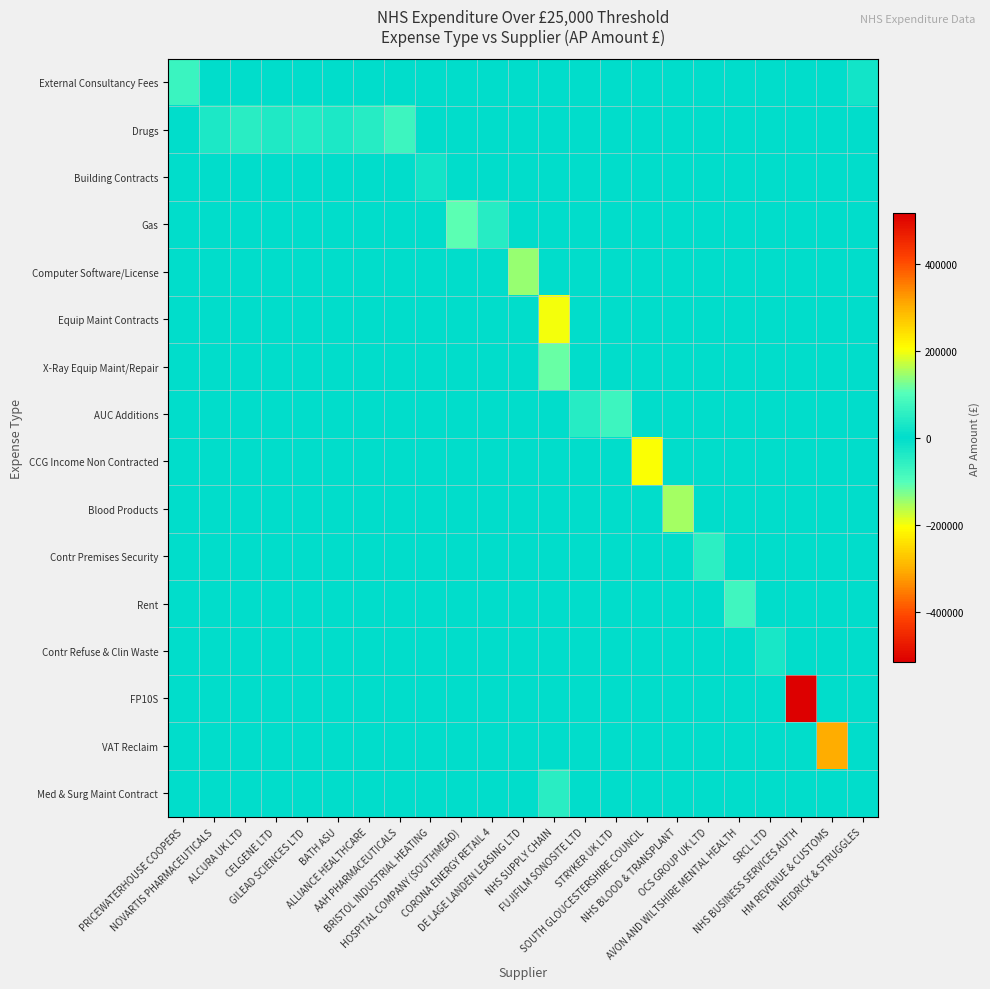

Reading left to right, transcribe all the data shown in this chart.

External Consultancy Fees: PRICEWATERHOUSE COOPERS=70362.0	NOVARTIS PHARMACEUTICALS=0.0	ALCURA UK LTD=0.0	CELGENE LTD=0.0	GILEAD SCIENCES LTD=0.0	BATH ASU=0.0	ALLIANCE HEALTHCARE=0.0	AAH PHARMACEUTICALS=0.0	BRISTOL INDUSTRIAL HEATING=0.0	HOSPITAL COMPANY (SOUTHMEAD)=0.0	CORONA ENERGY RETAIL 4=0.0	DE LAGE LANDEN LEASING LTD=0.0	NHS SUPPLY CHAIN=0.0	FUJIFILM SONOSITE LTD=0.0	STRYKER UK LTD=0.0	SOUTH GLOUCESTERSHIRE COUNCIL=0.0	NHS BLOOD & TRANSPLANT=0.0	OCS GROUP UK LTD=0.0	AVON AND WILTSHIRE MENTAL HEALTH=0.0	SRCL LTD=0.0	NHS BUSINESS SERVICES AUTH=0.0	HM REVENUE & CUSTOMS=0.0	HEIDRICK & STRUGGLES=22500.0
Drugs: PRICEWATERHOUSE COOPERS=0.0	NOVARTIS PHARMACEUTICALS=32670.1	ALCURA UK LTD=51248.9	CELGENE LTD=37949.4	GILEAD SCIENCES LTD=41657.7	BATH ASU=33924.0	ALLIANCE HEALTHCARE=47932.1	AAH PHARMACEUTICALS=74010.1	BRISTOL INDUSTRIAL HEATING=0.0	HOSPITAL COMPANY (SOUTHMEAD)=0.0	CORONA ENERGY RETAIL 4=0.0	DE LAGE LANDEN LEASING LTD=0.0	NHS SUPPLY CHAIN=0.0	FUJIFILM SONOSITE LTD=0.0	STRYKER UK LTD=0.0	SOUTH GLOUCESTERSHIRE COUNCIL=0.0	NHS BLOOD & TRANSPLANT=0.0	OCS GROUP UK LTD=0.0	AVON AND WILTSHIRE MENTAL HEALTH=0.0	SRCL LTD=0.0	NHS BUSINESS SERVICES AUTH=0.0	HM REVENUE & CUSTOMS=0.0	HEIDRICK & STRUGGLES=0.0
Building Contracts: PRICEWATERHOUSE COOPERS=0.0	NOVARTIS PHARMACEUTICALS=0.0	ALCURA UK LTD=0.0	CELGENE LTD=0.0	GILEAD SCIENCES LTD=0.0	BATH ASU=0.0	ALLIANCE HEALTHCARE=0.0	AAH PHARMACEUTICALS=0.0	BRISTOL INDUSTRIAL HEATING=22712.0	HOSPITAL COMPANY (SOUTHMEAD)=0.0	CORONA ENERGY RETAIL 4=0.0	DE LAGE LANDEN LEASING LTD=0.0	NHS SUPPLY CHAIN=0.0	FUJIFILM SONOSITE LTD=0.0	STRYKER UK LTD=0.0	SOUTH GLOUCESTERSHIRE COUNCIL=0.0	NHS BLOOD & TRANSPLANT=0.0	OCS GROUP UK LTD=0.0	AVON AND WILTSHIRE MENTAL HEALTH=0.0	SRCL LTD=0.0	NHS BUSINESS SERVICES AUTH=0.0	HM REVENUE & CUSTOMS=0.0	HEIDRICK & STRUGGLES=0.0
Gas: PRICEWATERHOUSE COOPERS=0.0	NOVARTIS PHARMACEUTICALS=0.0	ALCURA UK LTD=0.0	CELGENE LTD=0.0	GILEAD SCIENCES LTD=0.0	BATH ASU=0.0	ALLIANCE HEALTHCARE=0.0	AAH PHARMACEUTICALS=0.0	BRISTOL INDUSTRIAL HEATING=0.0	HOSPITAL COMPANY (SOUTHMEAD)=104988.7	CORONA ENERGY RETAIL 4=-47331.2	DE LAGE LANDEN LEASING LTD=0.0	NHS SUPPLY CHAIN=0.0	FUJIFILM SONOSITE LTD=0.0	STRYKER UK LTD=0.0	SOUTH GLOUCESTERSHIRE COUNCIL=0.0	NHS BLOOD & TRANSPLANT=0.0	OCS GROUP UK LTD=0.0	AVON AND WILTSHIRE MENTAL HEALTH=0.0	SRCL LTD=0.0	NHS BUSINESS SERVICES AUTH=0.0	HM REVENUE & CUSTOMS=0.0	HEIDRICK & STRUGGLES=0.0
Computer Software/License: PRICEWATERHOUSE COOPERS=0.0	NOVARTIS PHARMACEUTICALS=0.0	ALCURA UK LTD=0.0	CELGENE LTD=0.0	GILEAD SCIENCES LTD=0.0	BATH ASU=0.0	ALLIANCE HEALTHCARE=0.0	AAH PHARMACEUTICALS=0.0	BRISTOL INDUSTRIAL HEATING=0.0	HOSPITAL COMPANY (SOUTHMEAD)=0.0	CORONA ENERGY RETAIL 4=0.0	DE LAGE LANDEN LEASING LTD=143071.1	NHS SUPPLY CHAIN=0.0	FUJIFILM SONOSITE LTD=0.0	STRYKER UK LTD=0.0	SOUTH GLOUCESTERSHIRE COUNCIL=0.0	NHS BLOOD & TRANSPLANT=0.0	OCS GROUP UK LTD=0.0	AVON AND WILTSHIRE MENTAL HEALTH=0.0	SRCL LTD=0.0	NHS BUSINESS SERVICES AUTH=0.0	HM REVENUE & CUSTOMS=0.0	HEIDRICK & STRUGGLES=0.0
Equip Maint Contracts: PRICEWATERHOUSE COOPERS=0.0	NOVARTIS PHARMACEUTICALS=0.0	ALCURA UK LTD=0.0	CELGENE LTD=0.0	GILEAD SCIENCES LTD=0.0	BATH ASU=0.0	ALLIANCE HEALTHCARE=0.0	AAH PHARMACEUTICALS=0.0	BRISTOL INDUSTRIAL HEATING=0.0	HOSPITAL COMPANY (SOUTHMEAD)=0.0	CORONA ENERGY RETAIL 4=0.0	DE LAGE LANDEN LEASING LTD=0.0	NHS SUPPLY CHAIN=199352.7	FUJIFILM SONOSITE LTD=0.0	STRYKER UK LTD=0.0	SOUTH GLOUCESTERSHIRE COUNCIL=0.0	NHS BLOOD & TRANSPLANT=0.0	OCS GROUP UK LTD=0.0	AVON AND WILTSHIRE MENTAL HEALTH=0.0	SRCL LTD=0.0	NHS BUSINESS SERVICES AUTH=0.0	HM REVENUE & CUSTOMS=0.0	HEIDRICK & STRUGGLES=0.0
X-Ray Equip Maint/Repair: PRICEWATERHOUSE COOPERS=0.0	NOVARTIS PHARMACEUTICALS=0.0	ALCURA UK LTD=0.0	CELGENE LTD=0.0	GILEAD SCIENCES LTD=0.0	BATH ASU=0.0	ALLIANCE HEALTHCARE=0.0	AAH PHARMACEUTICALS=0.0	BRISTOL INDUSTRIAL HEATING=0.0	HOSPITAL COMPANY (SOUTHMEAD)=0.0	CORONA ENERGY RETAIL 4=0.0	DE LAGE LANDEN LEASING LTD=0.0	NHS SUPPLY CHAIN=115970.1	FUJIFILM SONOSITE LTD=0.0	STRYKER UK LTD=0.0	SOUTH GLOUCESTERSHIRE COUNCIL=0.0	NHS BLOOD & TRANSPLANT=0.0	OCS GROUP UK LTD=0.0	AVON AND WILTSHIRE MENTAL HEALTH=0.0	SRCL LTD=0.0	NHS BUSINESS SERVICES AUTH=0.0	HM REVENUE & CUSTOMS=0.0	HEIDRICK & STRUGGLES=0.0
AUC Additions: PRICEWATERHOUSE COOPERS=0.0	NOVARTIS PHARMACEUTICALS=0.0	ALCURA UK LTD=0.0	CELGENE LTD=0.0	GILEAD SCIENCES LTD=0.0	BATH ASU=0.0	ALLIANCE HEALTHCARE=0.0	AAH PHARMACEUTICALS=0.0	BRISTOL INDUSTRIAL HEATING=0.0	HOSPITAL COMPANY (SOUTHMEAD)=0.0	CORONA ENERGY RETAIL 4=0.0	DE LAGE LANDEN LEASING LTD=0.0	NHS SUPPLY CHAIN=0.0	FUJIFILM SONOSITE LTD=44400.0	STRYKER UK LTD=75756.0	SOUTH GLOUCESTERSHIRE COUNCIL=0.0	NHS BLOOD & TRANSPLANT=0.0	OCS GROUP UK LTD=0.0	AVON AND WILTSHIRE MENTAL HEALTH=0.0	SRCL LTD=0.0	NHS BUSINESS SERVICES AUTH=0.0	HM REVENUE & CUSTOMS=0.0	HEIDRICK & STRUGGLES=0.0
CCG Income Non Contracted: PRICEWATERHOUSE COOPERS=0.0	NOVARTIS PHARMACEUTICALS=0.0	ALCURA UK LTD=0.0	CELGENE LTD=0.0	GILEAD SCIENCES LTD=0.0	BATH ASU=0.0	ALLIANCE HEALTHCARE=0.0	AAH PHARMACEUTICALS=0.0	BRISTOL INDUSTRIAL HEATING=0.0	HOSPITAL COMPANY (SOUTHMEAD)=0.0	CORONA ENERGY RETAIL 4=0.0	DE LAGE LANDEN LEASING LTD=0.0	NHS SUPPLY CHAIN=0.0	FUJIFILM SONOSITE LTD=0.0	STRYKER UK LTD=0.0	SOUTH GLOUCESTERSHIRE COUNCIL=203172.0	NHS BLOOD & TRANSPLANT=0.0	OCS GROUP UK LTD=0.0	AVON AND WILTSHIRE MENTAL HEALTH=0.0	SRCL LTD=0.0	NHS BUSINESS SERVICES AUTH=0.0	HM REVENUE & CUSTOMS=0.0	HEIDRICK & STRUGGLES=0.0
Blood Products: PRICEWATERHOUSE COOPERS=0.0	NOVARTIS PHARMACEUTICALS=0.0	ALCURA UK LTD=0.0	CELGENE LTD=0.0	GILEAD SCIENCES LTD=0.0	BATH ASU=0.0	ALLIANCE HEALTHCARE=0.0	AAH PHARMACEUTICALS=0.0	BRISTOL INDUSTRIAL HEATING=0.0	HOSPITAL COMPANY (SOUTHMEAD)=0.0	CORONA ENERGY RETAIL 4=0.0	DE LAGE LANDEN LEASING LTD=0.0	NHS SUPPLY CHAIN=0.0	FUJIFILM SONOSITE LTD=0.0	STRYKER UK LTD=0.0	SOUTH GLOUCESTERSHIRE COUNCIL=0.0	NHS BLOOD & TRANSPLANT=149927.2	OCS GROUP UK LTD=0.0	AVON AND WILTSHIRE MENTAL HEALTH=0.0	SRCL LTD=0.0	NHS BUSINESS SERVICES AUTH=0.0	HM REVENUE & CUSTOMS=0.0	HEIDRICK & STRUGGLES=0.0
Contr Premises Security: PRICEWATERHOUSE COOPERS=0.0	NOVARTIS PHARMACEUTICALS=0.0	ALCURA UK LTD=0.0	CELGENE LTD=0.0	GILEAD SCIENCES LTD=0.0	BATH ASU=0.0	ALLIANCE HEALTHCARE=0.0	AAH PHARMACEUTICALS=0.0	BRISTOL INDUSTRIAL HEATING=0.0	HOSPITAL COMPANY (SOUTHMEAD)=0.0	CORONA ENERGY RETAIL 4=0.0	DE LAGE LANDEN LEASING LTD=0.0	NHS SUPPLY CHAIN=0.0	FUJIFILM SONOSITE LTD=0.0	STRYKER UK LTD=0.0	SOUTH GLOUCESTERSHIRE COUNCIL=0.0	NHS BLOOD & TRANSPLANT=0.0	OCS GROUP UK LTD=55382.1	AVON AND WILTSHIRE MENTAL HEALTH=0.0	SRCL LTD=0.0	NHS BUSINESS SERVICES AUTH=0.0	HM REVENUE & CUSTOMS=0.0	HEIDRICK & STRUGGLES=0.0
Rent: PRICEWATERHOUSE COOPERS=0.0	NOVARTIS PHARMACEUTICALS=0.0	ALCURA UK LTD=0.0	CELGENE LTD=0.0	GILEAD SCIENCES LTD=0.0	BATH ASU=0.0	ALLIANCE HEALTHCARE=0.0	AAH PHARMACEUTICALS=0.0	BRISTOL INDUSTRIAL HEATING=0.0	HOSPITAL COMPANY (SOUTHMEAD)=0.0	CORONA ENERGY RETAIL 4=0.0	DE LAGE LANDEN LEASING LTD=0.0	NHS SUPPLY CHAIN=0.0	FUJIFILM SONOSITE LTD=0.0	STRYKER UK LTD=0.0	SOUTH GLOUCESTERSHIRE COUNCIL=0.0	NHS BLOOD & TRANSPLANT=0.0	OCS GROUP UK LTD=0.0	AVON AND WILTSHIRE MENTAL HEALTH=77217.0	SRCL LTD=0.0	NHS BUSINESS SERVICES AUTH=0.0	HM REVENUE & CUSTOMS=0.0	HEIDRICK & STRUGGLES=0.0
Contr Refuse & Clin Waste: PRICEWATERHOUSE COOPERS=0.0	NOVARTIS PHARMACEUTICALS=0.0	ALCURA UK LTD=0.0	CELGENE LTD=0.0	GILEAD SCIENCES LTD=0.0	BATH ASU=0.0	ALLIANCE HEALTHCARE=0.0	AAH PHARMACEUTICALS=0.0	BRISTOL INDUSTRIAL HEATING=0.0	HOSPITAL COMPANY (SOUTHMEAD)=0.0	CORONA ENERGY RETAIL 4=0.0	DE LAGE LANDEN LEASING LTD=0.0	NHS SUPPLY CHAIN=0.0	FUJIFILM SONOSITE LTD=0.0	STRYKER UK LTD=0.0	SOUTH GLOUCESTERSHIRE COUNCIL=0.0	NHS BLOOD & TRANSPLANT=0.0	OCS GROUP UK LTD=0.0	AVON AND WILTSHIRE MENTAL HEALTH=0.0	SRCL LTD=31709.6	NHS BUSINESS SERVICES AUTH=0.0	HM REVENUE & CUSTOMS=0.0	HEIDRICK & STRUGGLES=0.0
FP10S: PRICEWATERHOUSE COOPERS=0.0	NOVARTIS PHARMACEUTICALS=0.0	ALCURA UK LTD=0.0	CELGENE LTD=0.0	GILEAD SCIENCES LTD=0.0	BATH ASU=0.0	ALLIANCE HEALTHCARE=0.0	AAH PHARMACEUTICALS=0.0	BRISTOL INDUSTRIAL HEATING=0.0	HOSPITAL COMPANY (SOUTHMEAD)=0.0	CORONA ENERGY RETAIL 4=0.0	DE LAGE LANDEN LEASING LTD=0.0	NHS SUPPLY CHAIN=0.0	FUJIFILM SONOSITE LTD=0.0	STRYKER UK LTD=0.0	SOUTH GLOUCESTERSHIRE COUNCIL=0.0	NHS BLOOD & TRANSPLANT=0.0	OCS GROUP UK LTD=0.0	AVON AND WILTSHIRE MENTAL HEALTH=0.0	SRCL LTD=0.0	NHS BUSINESS SERVICES AUTH=515552.5	HM REVENUE & CUSTOMS=0.0	HEIDRICK & STRUGGLES=0.0
VAT Reclaim: PRICEWATERHOUSE COOPERS=0.0	NOVARTIS PHARMACEUTICALS=0.0	ALCURA UK LTD=0.0	CELGENE LTD=0.0	GILEAD SCIENCES LTD=0.0	BATH ASU=0.0	ALLIANCE HEALTHCARE=0.0	AAH PHARMACEUTICALS=0.0	BRISTOL INDUSTRIAL HEATING=0.0	HOSPITAL COMPANY (SOUTHMEAD)=0.0	CORONA ENERGY RETAIL 4=0.0	DE LAGE LANDEN LEASING LTD=0.0	NHS SUPPLY CHAIN=0.0	FUJIFILM SONOSITE LTD=0.0	STRYKER UK LTD=0.0	SOUTH GLOUCESTERSHIRE COUNCIL=0.0	NHS BLOOD & TRANSPLANT=0.0	OCS GROUP UK LTD=0.0	AVON AND WILTSHIRE MENTAL HEALTH=0.0	SRCL LTD=0.0	NHS BUSINESS SERVICES AUTH=0.0	HM REVENUE & CUSTOMS=305630.0	HEIDRICK & STRUGGLES=0.0
Med & Surg Maint Contract: PRICEWATERHOUSE COOPERS=0.0	NOVARTIS PHARMACEUTICALS=0.0	ALCURA UK LTD=0.0	CELGENE LTD=0.0	GILEAD SCIENCES LTD=0.0	BATH ASU=0.0	ALLIANCE HEALTHCARE=0.0	AAH PHARMACEUTICALS=0.0	BRISTOL INDUSTRIAL HEATING=0.0	HOSPITAL COMPANY (SOUTHMEAD)=0.0	CORONA ENERGY RETAIL 4=0.0	DE LAGE LANDEN LEASING LTD=0.0	NHS SUPPLY CHAIN=50923.5	FUJIFILM SONOSITE LTD=0.0	STRYKER UK LTD=0.0	SOUTH GLOUCESTERSHIRE COUNCIL=0.0	NHS BLOOD & TRANSPLANT=0.0	OCS GROUP UK LTD=0.0	AVON AND WILTSHIRE MENTAL HEALTH=0.0	SRCL LTD=0.0	NHS BUSINESS SERVICES AUTH=0.0	HM REVENUE & CUSTOMS=0.0	HEIDRICK & STRUGGLES=0.0